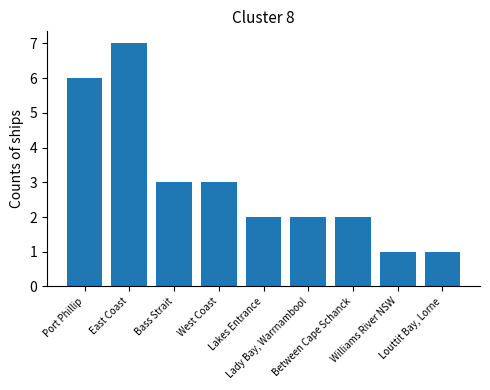

What is the minimum value shown in the chart?

1